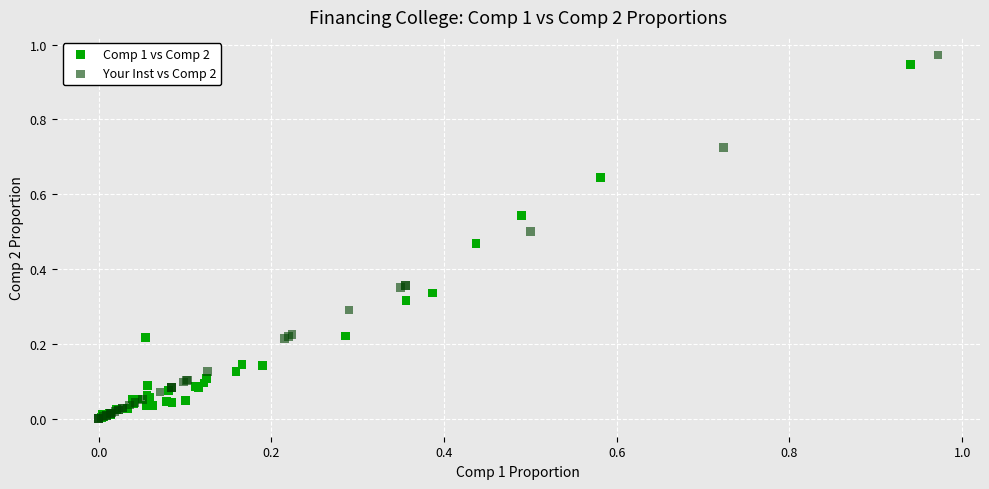

Which series has the largest Y range (max minus min)?

Your Inst vs Comp 2